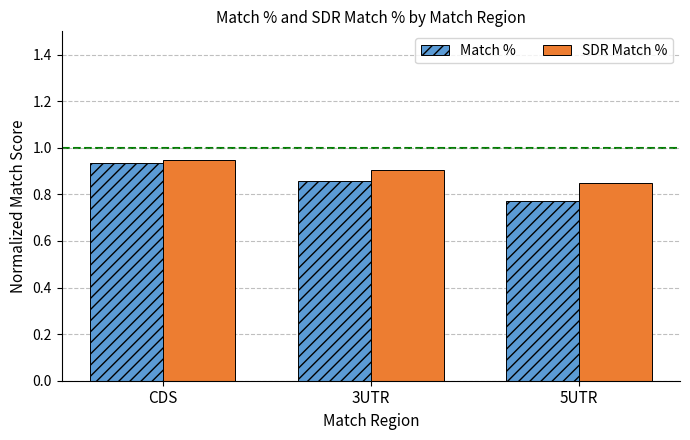

Which series has the widest spread of values?

Match %